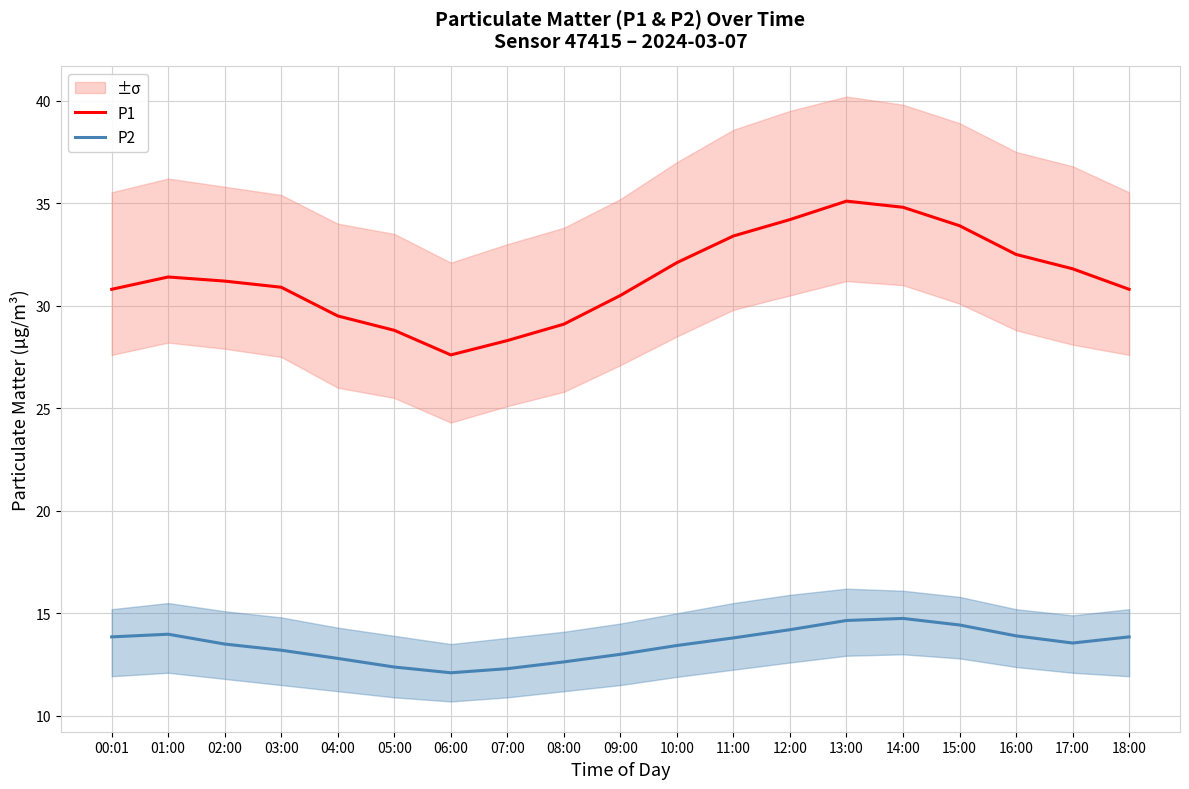

Where is P1 nearest to the value 31?

03:00